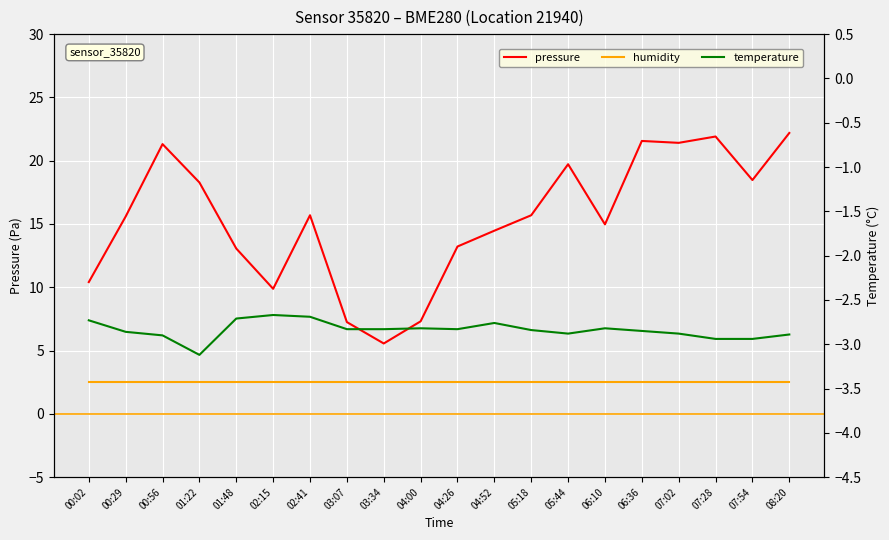

At how many categories does at least one series exceed 20?

5